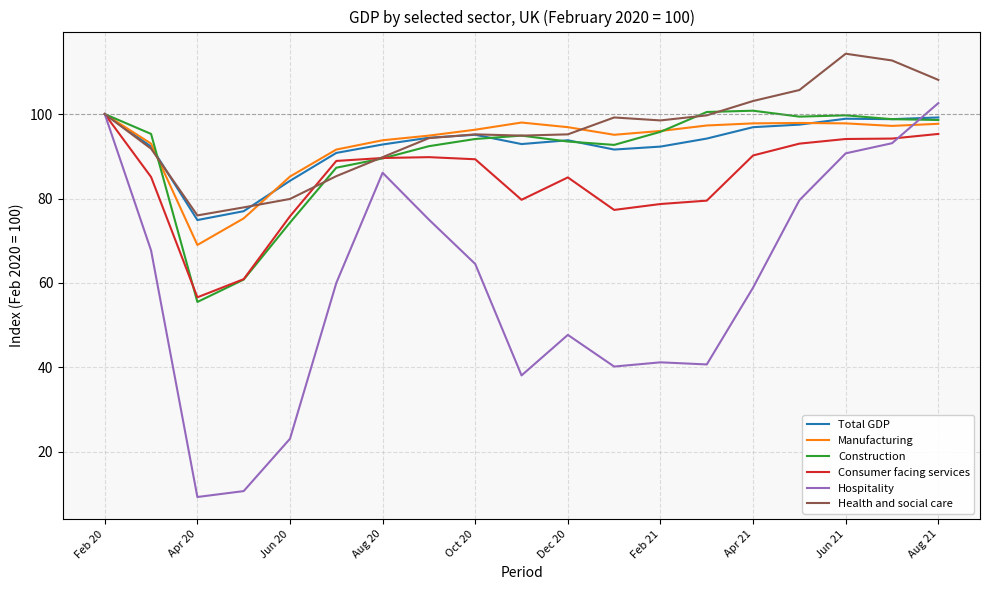

What is the highest value of the Manufacturing series?

100.0